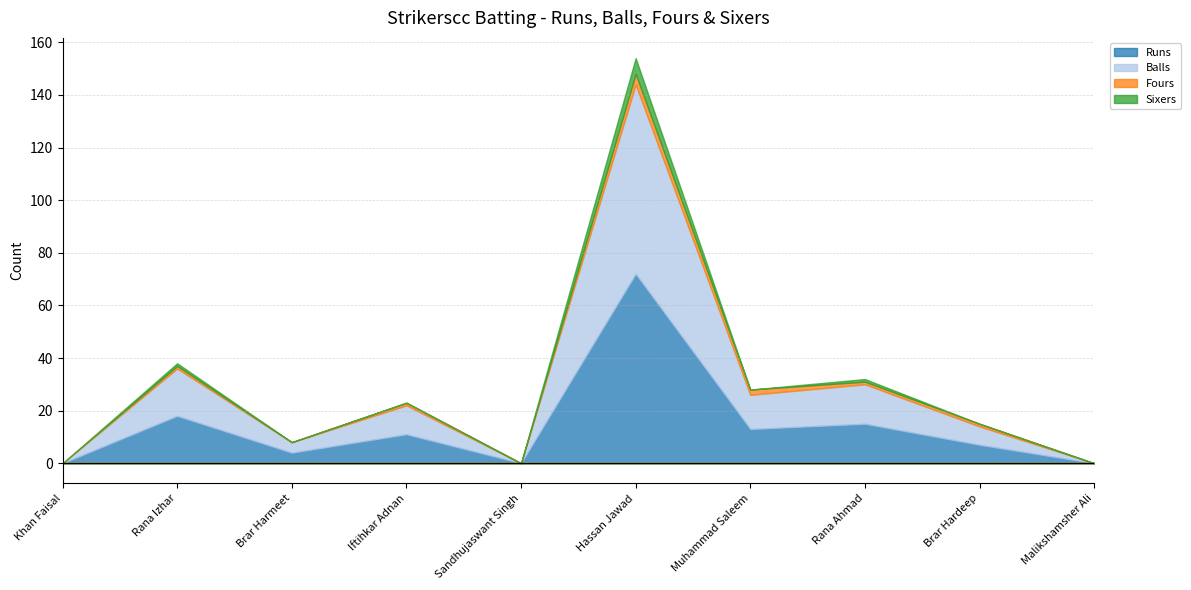

True or false: Runs and Fours cross at least once.

False